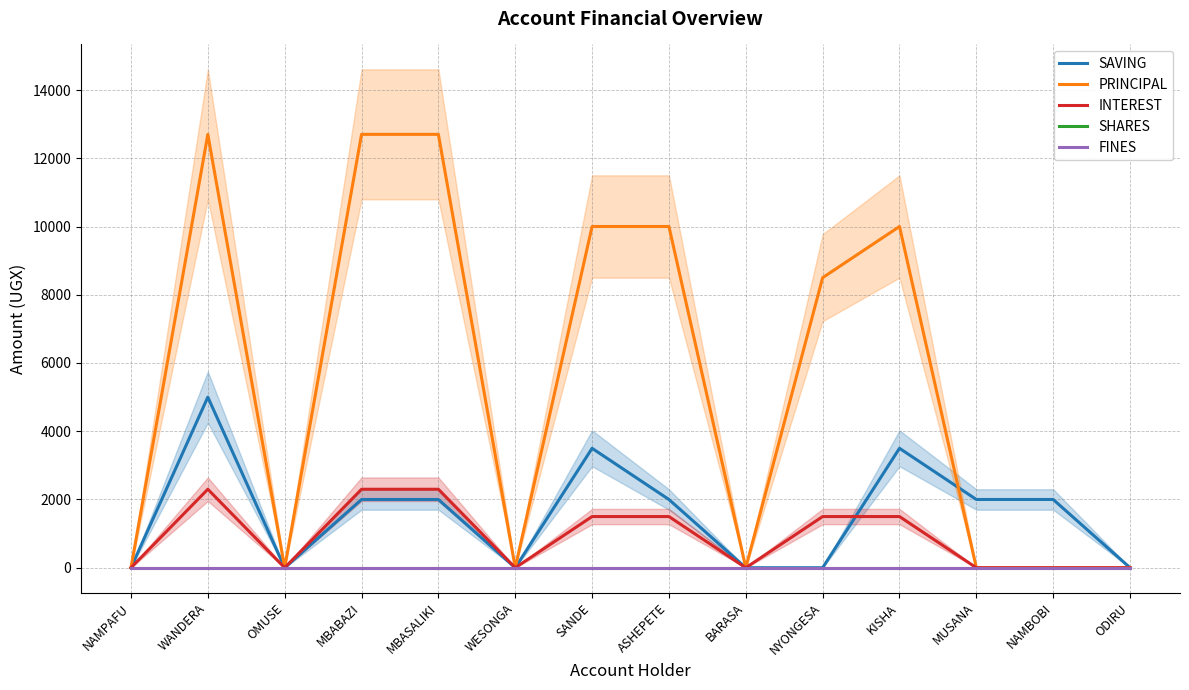

True or false: PRINCIPAL has a value of 10000 at KISHA.

True